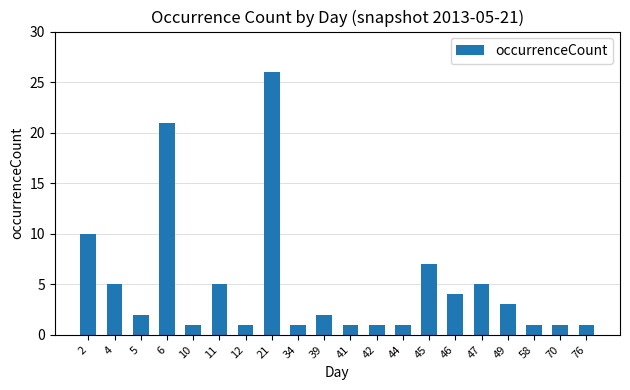

What is the change in value from 2 to 34?

-9